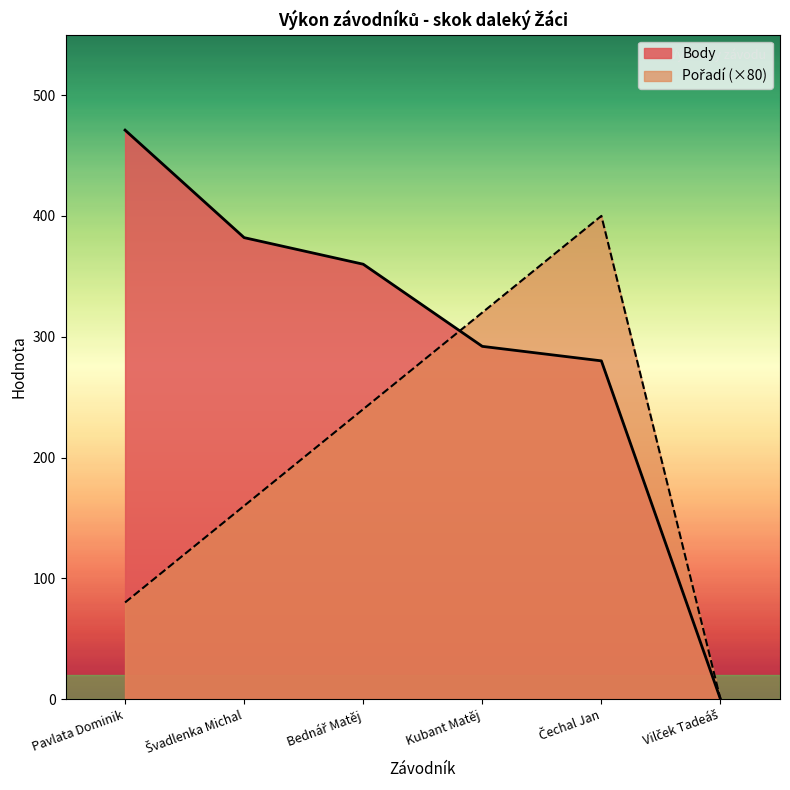

What is the spread (max minus min) of values at Čechal Jan?

120